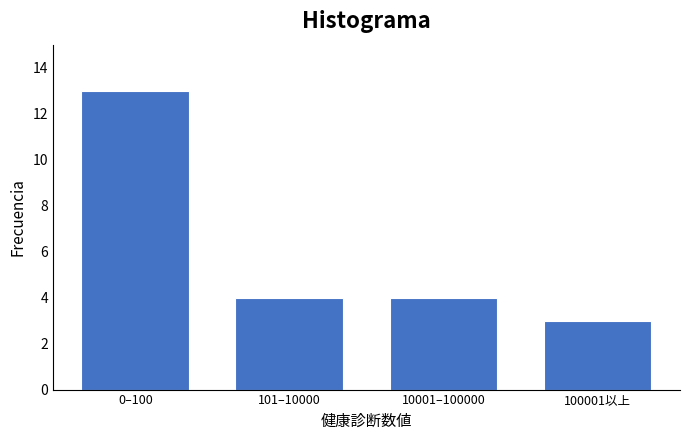

Reading left to right, what are all the values shown in this chart?

0–100=13	101–10000=4	10001–100000=4	100001以上=3